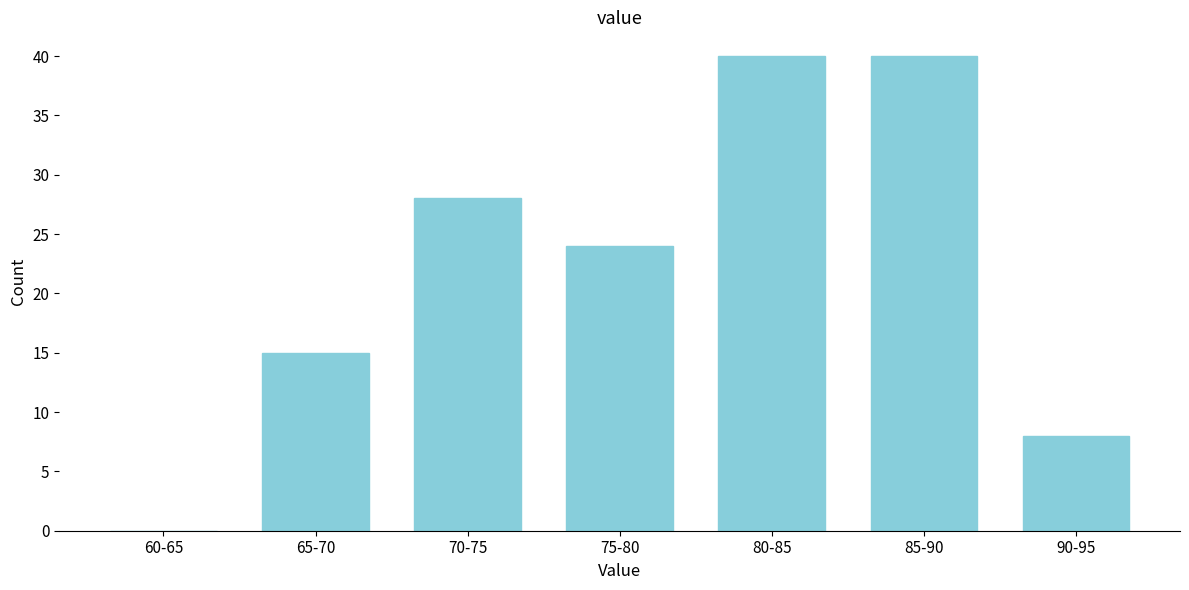

Reading right to left, what are all the values shown in this chart?

90-95=8	85-90=40	80-85=40	75-80=24	70-75=28	65-70=15	60-65=0